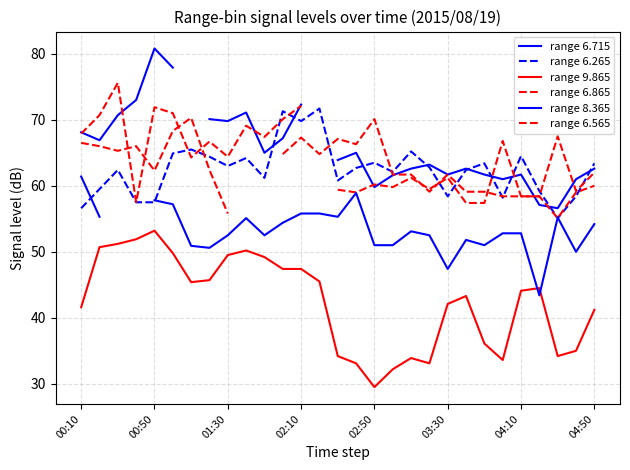

What is the highest value of the range 6.265 series?

71.7